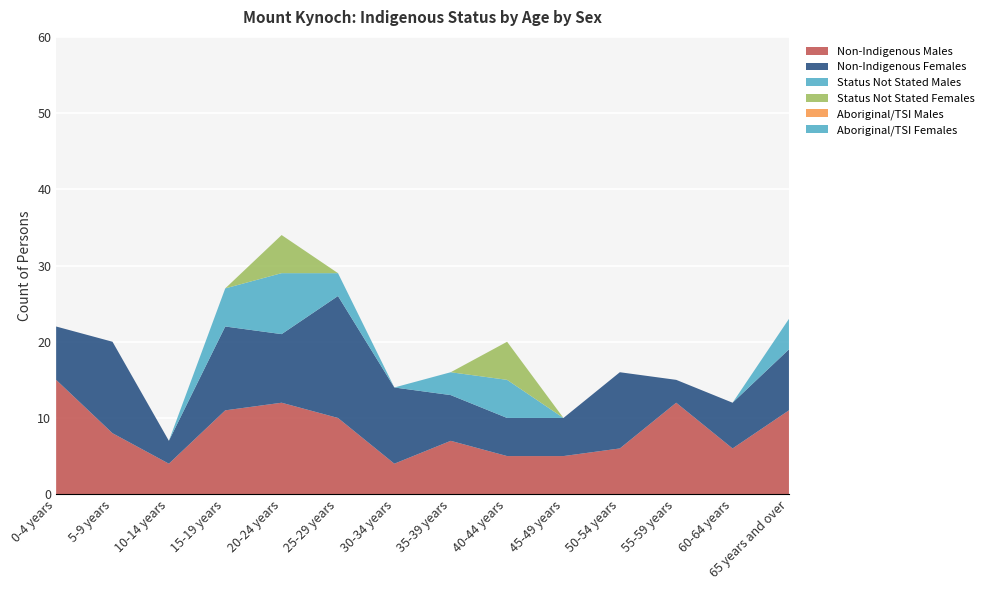

Reading left to right, what are all the values shown in this chart?

Non-Indigenous Males: 15	8	4	11	12	10	4	7	5	5	6	12	6	11
Non-Indigenous Females: 7	12	3	11	9	16	10	6	5	5	10	3	6	8
Status Not Stated Males: 0	0	0	5	8	3	0	3	5	0	0	0	0	4
Status Not Stated Females: 0	0	0	0	5	0	0	0	5	0	0	0	0	0
Aboriginal/TSI Males: 0	0	0	0	0	0	0	0	0	0	0	0	0	0
Aboriginal/TSI Females: 0	0	0	0	0	0	0	0	0	0	0	0	0	0